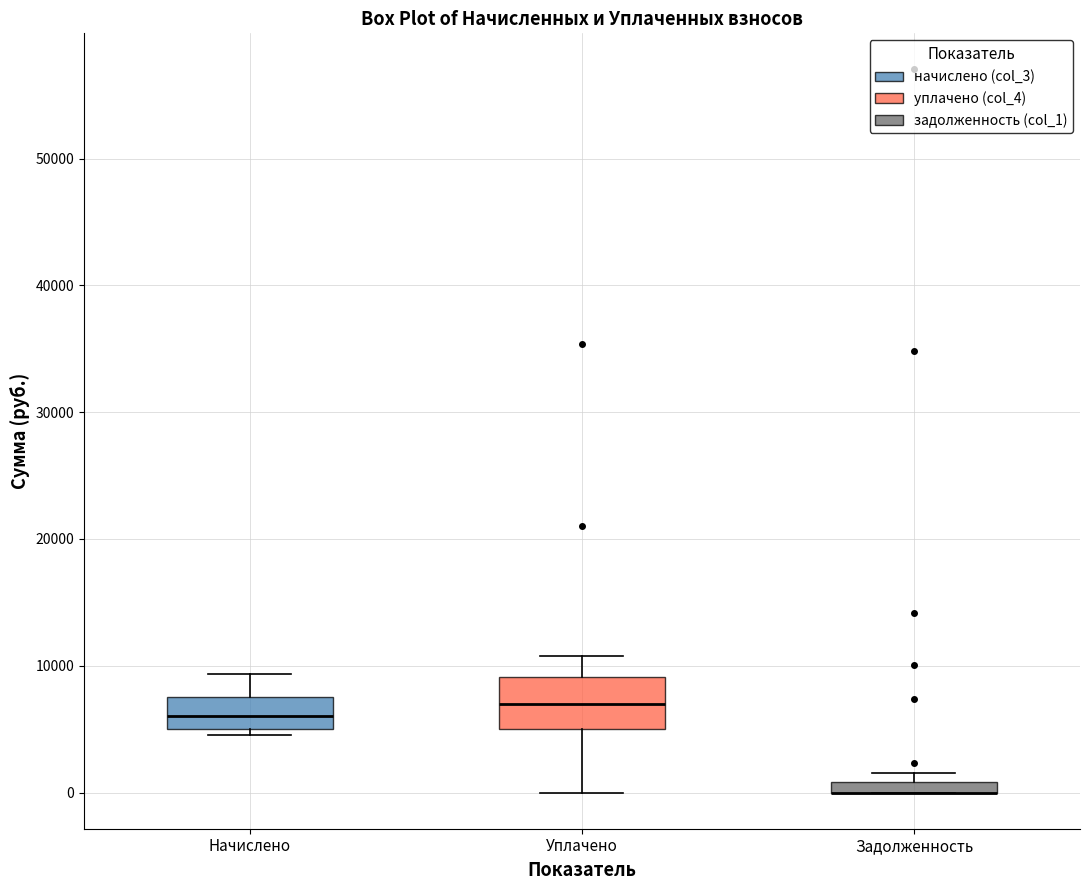

Which box is the tallest, from its lower edge to its upper edge?

Уплачено